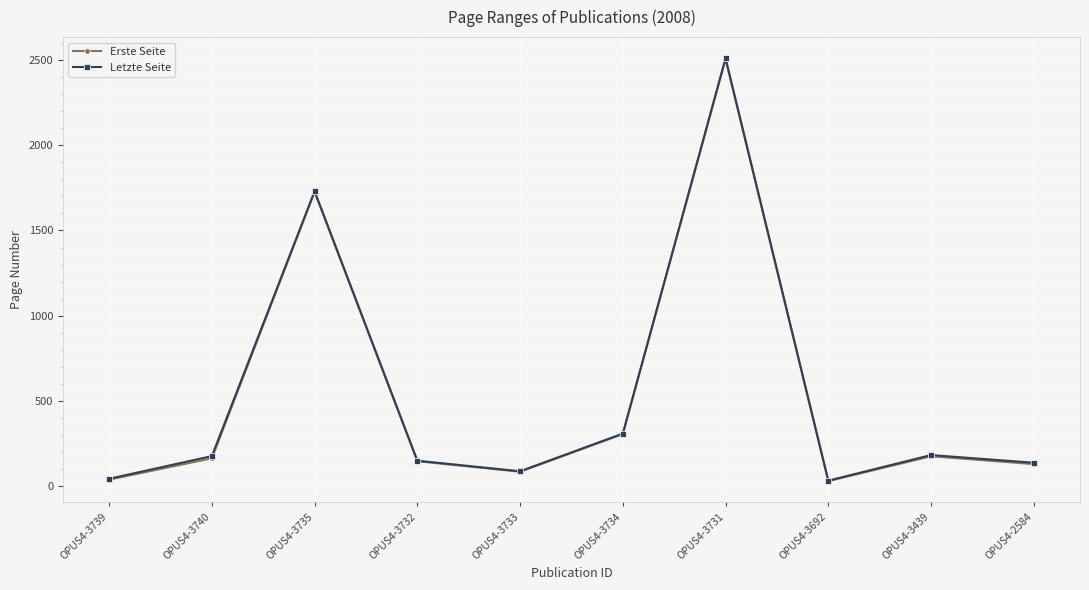

Which category has the highest value in the Erste Seite series?

OPUS4-3731